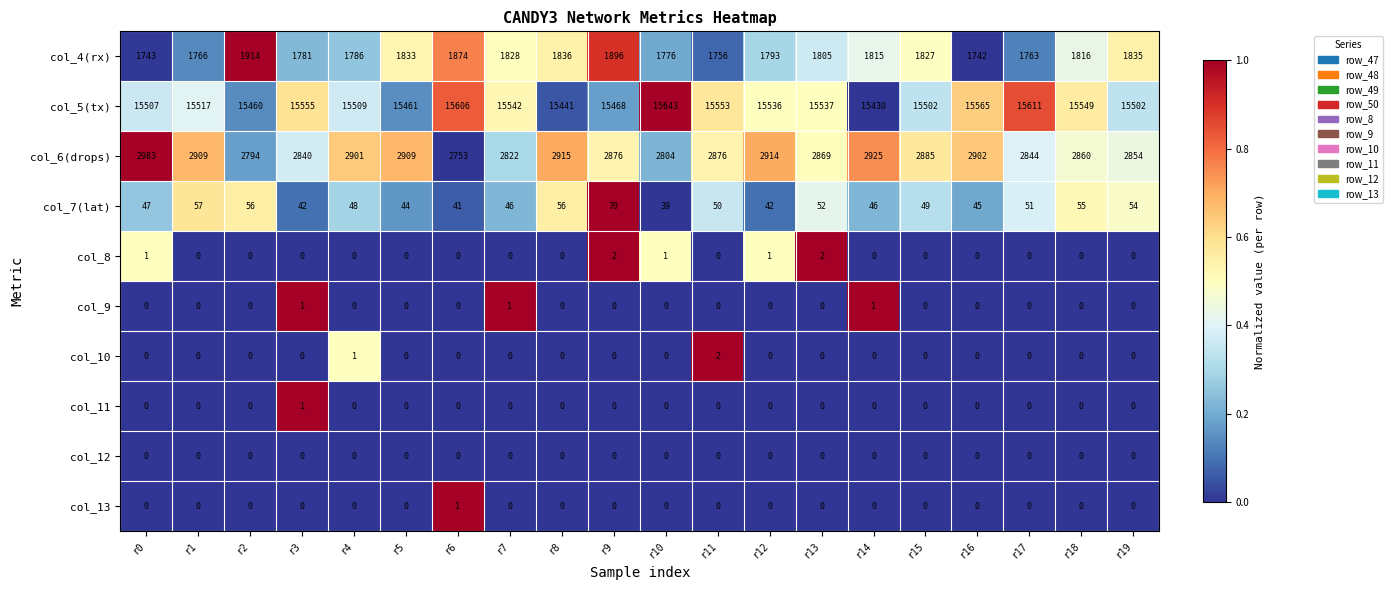

Is the value of col_9 at r12 greater than the value of col_6(drops) at r17?

No